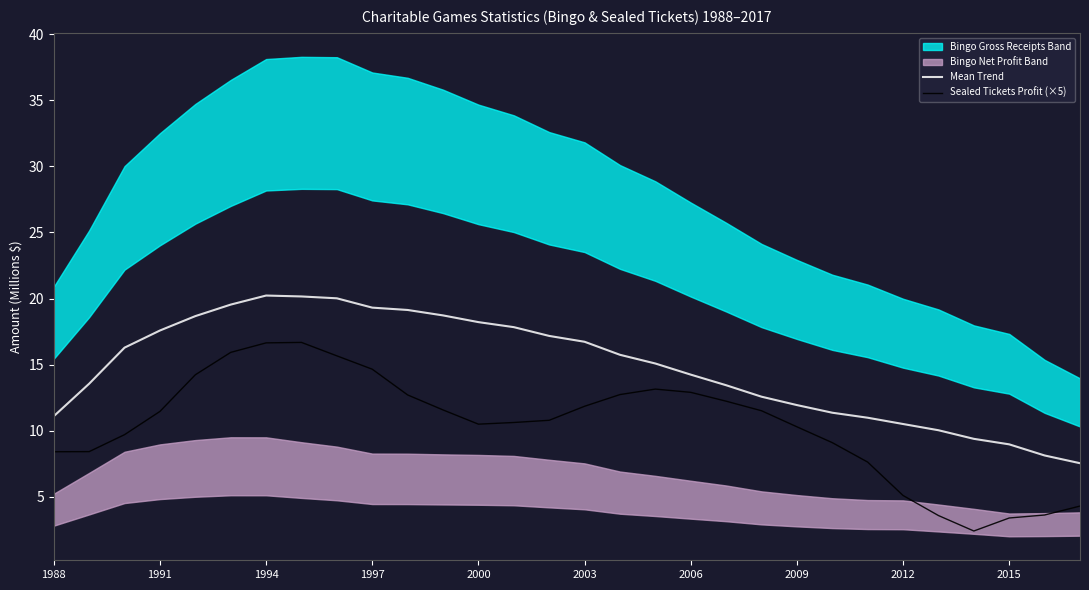

True or false: Sealed Tickets Profit (×5) and Mean Trend intersect in this chart.

False